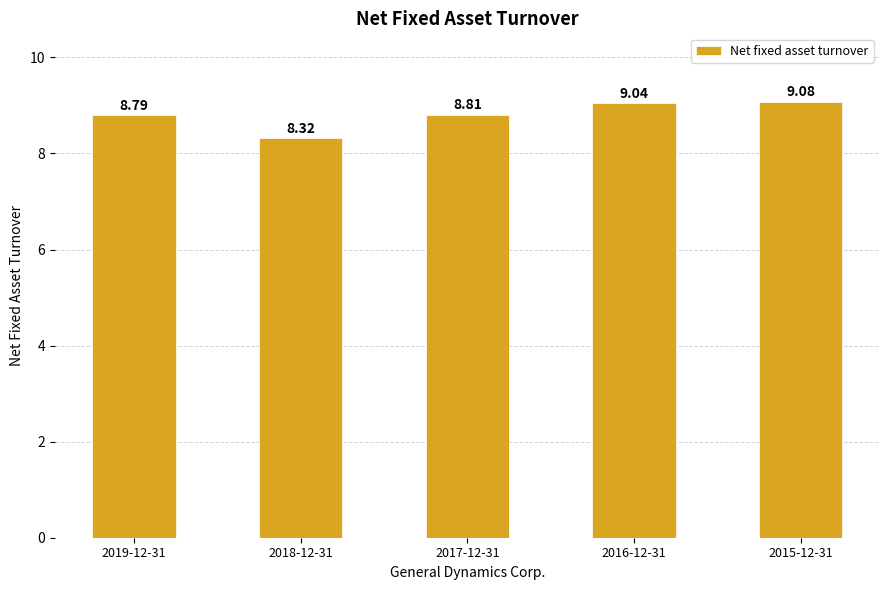

What is the label of the 2nd bar from the left?

2018-12-31